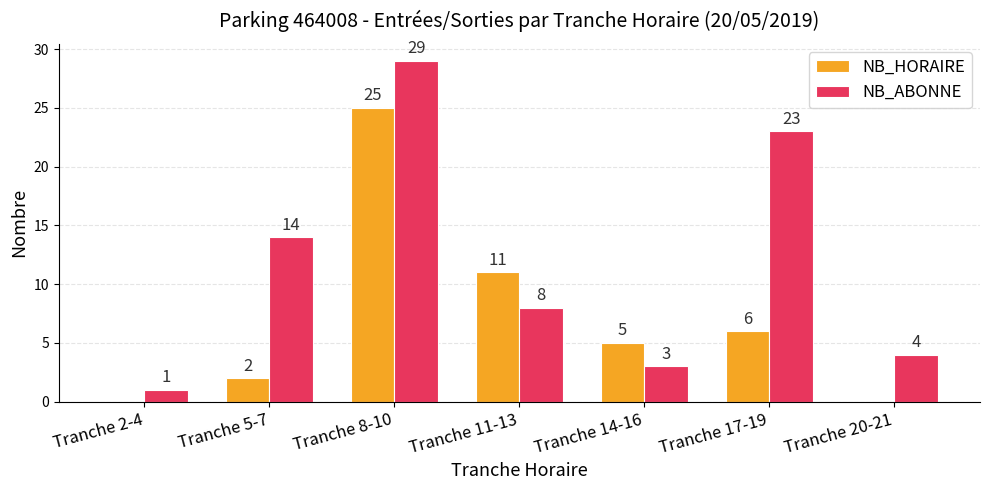

Reading left to right, what are all the values shown in this chart?

NB_HORAIRE: 0	2	25	11	5	6	0
NB_ABONNE: 1	14	29	8	3	23	4